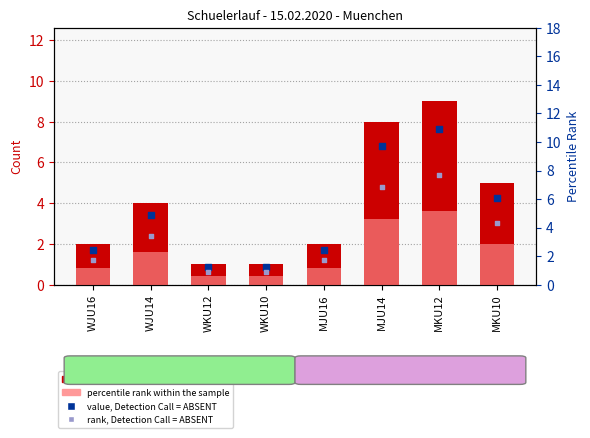

At how many categories does at least one series exceed 8?

1